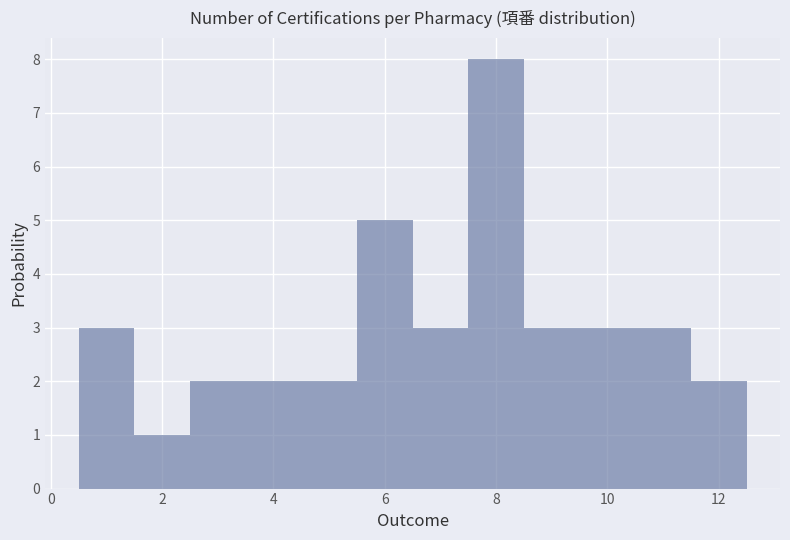

Which range on the x-axis has the tallest bar?

7.5 to 8.5